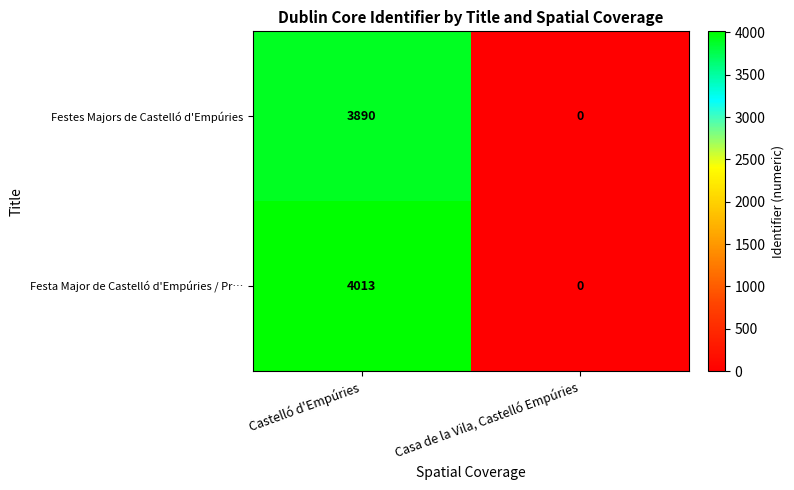

At which label is Festa Major de Castelló d'Empúries / Pr… closest to 2006?

Casa de la Vila, Castelló Empúries